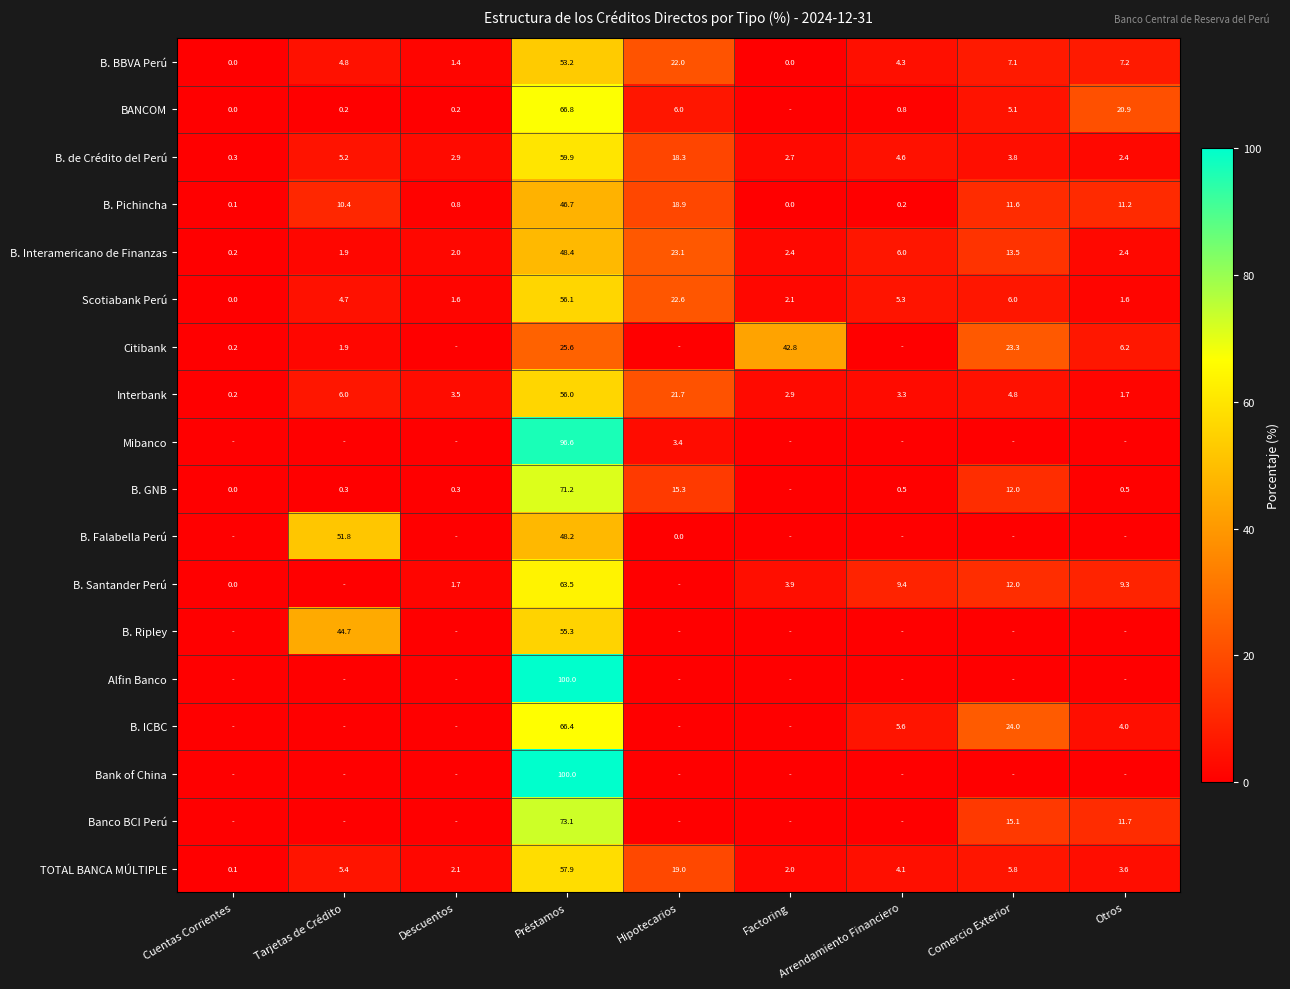

What is the difference between the maximum and minimum values in the B. de Crédito del Perú series?

59.6